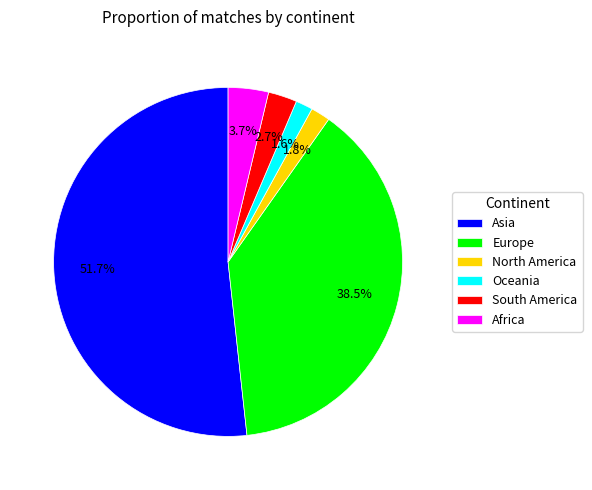

Approximately how many times larger is the value at Asia compared to Europe?

1.3